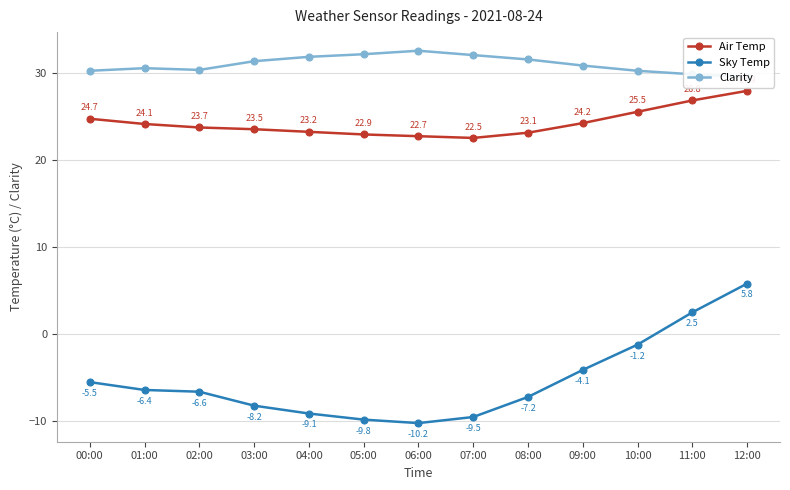

Rank the series by their maximum value, from lowest to highest.

Sky Temp, Air Temp, Clarity